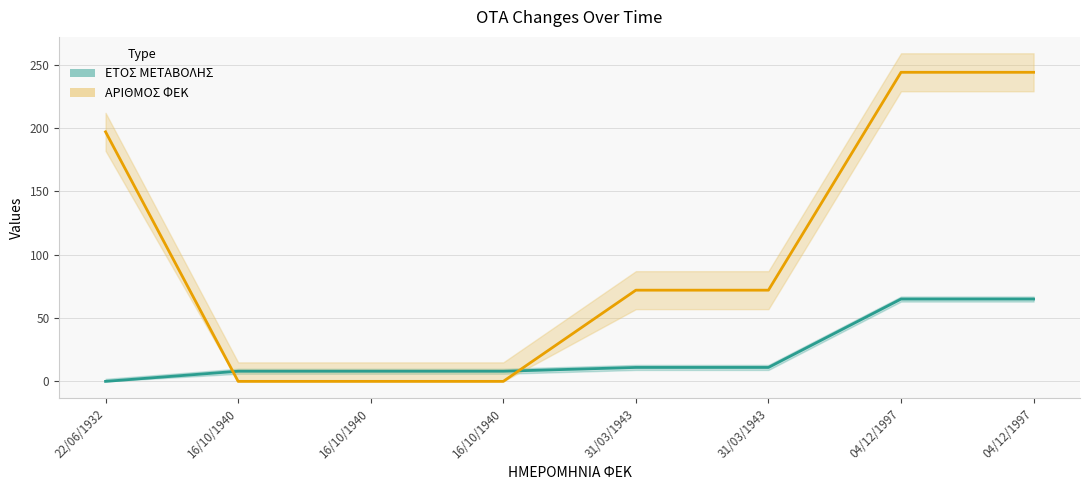

What are all the series names shown in the legend?

ΕΤΟΣ ΜΕΤΑΒΟΛΗΣ, ΑΡΙΘΜΟΣ ΦΕΚ